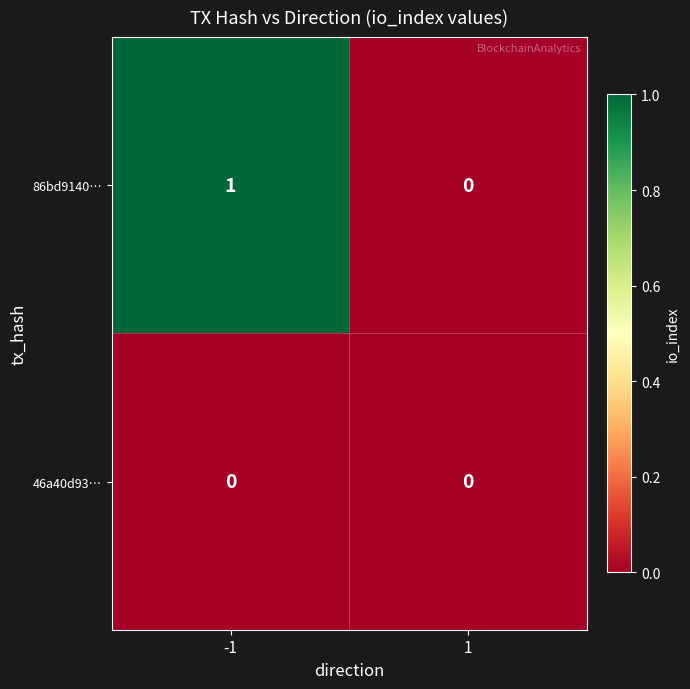

List the labels in order of 86bd9140… value, smallest first.

1, -1